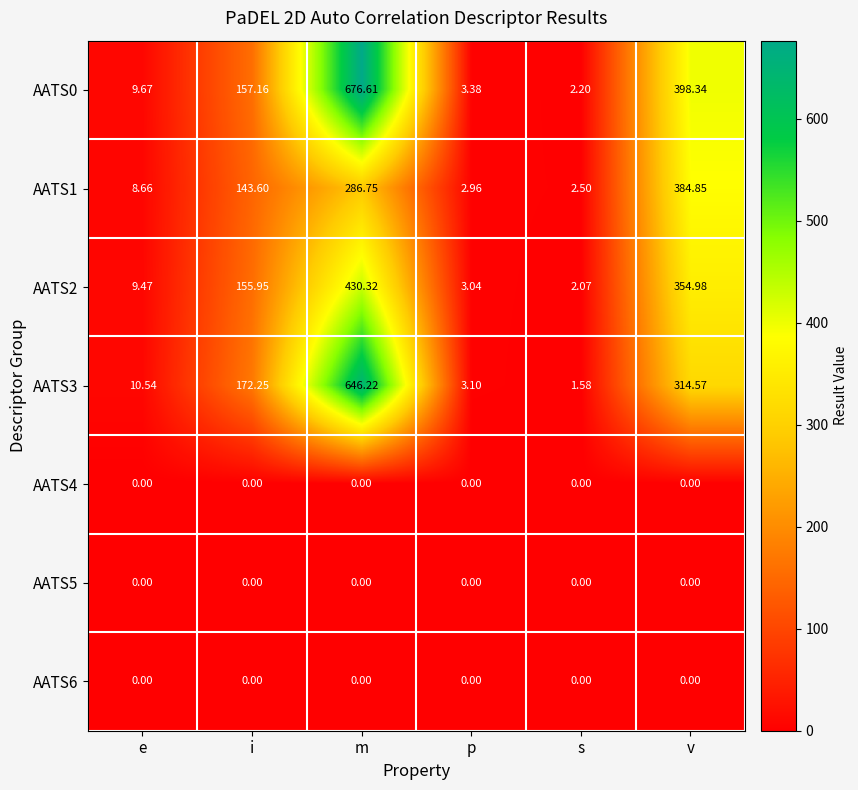

What is the greatest value displayed?

676.6